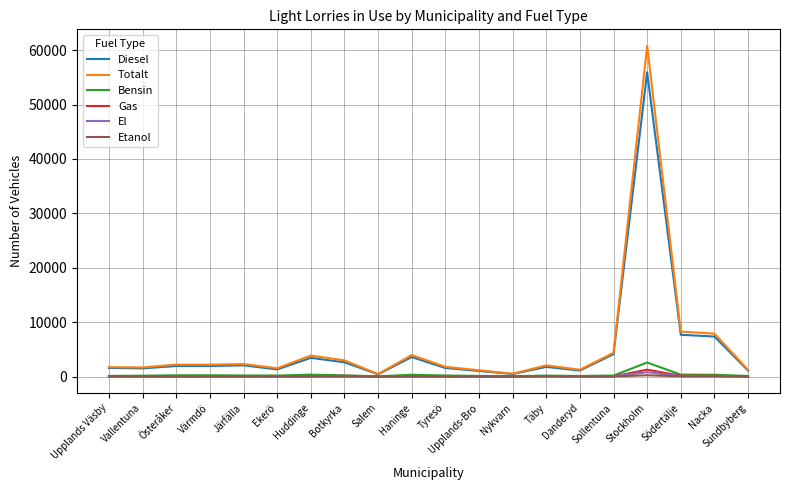

What is the difference between the maximum and second lowest values in the El series?

791